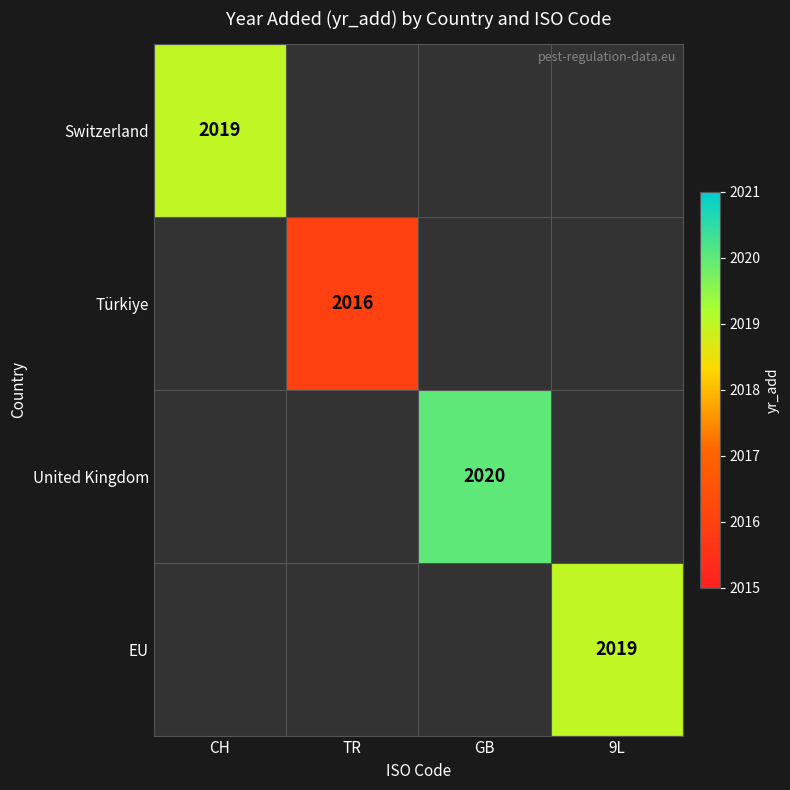

Is it true that Türkiye equals 2016 at TR?

True